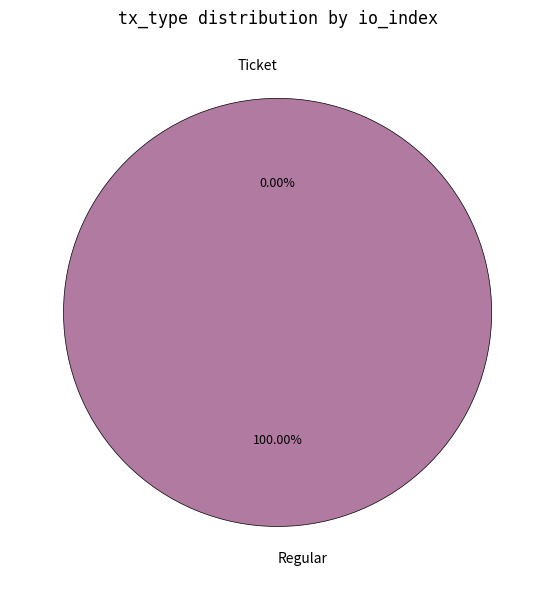

Rank the categories by value from highest to lowest.

Regular, Ticket